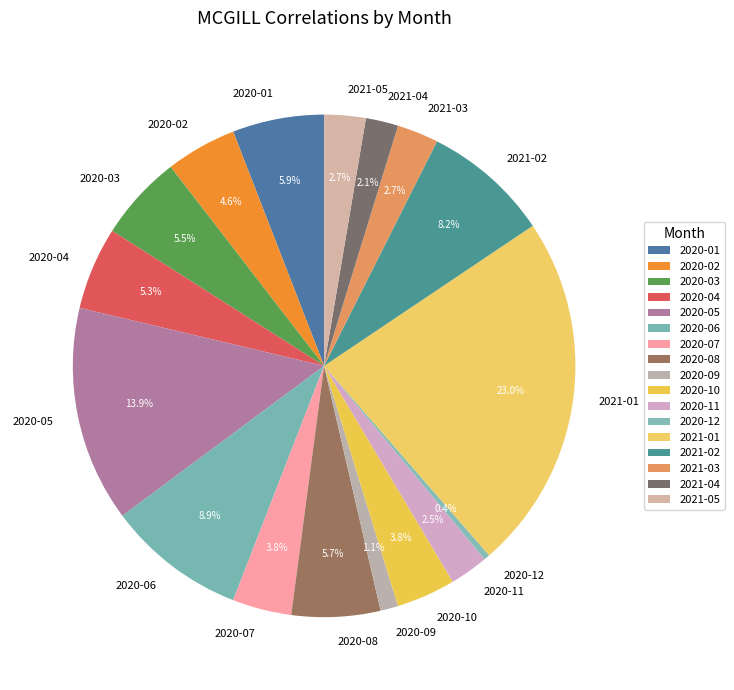

How many slices are in this pie chart?

17